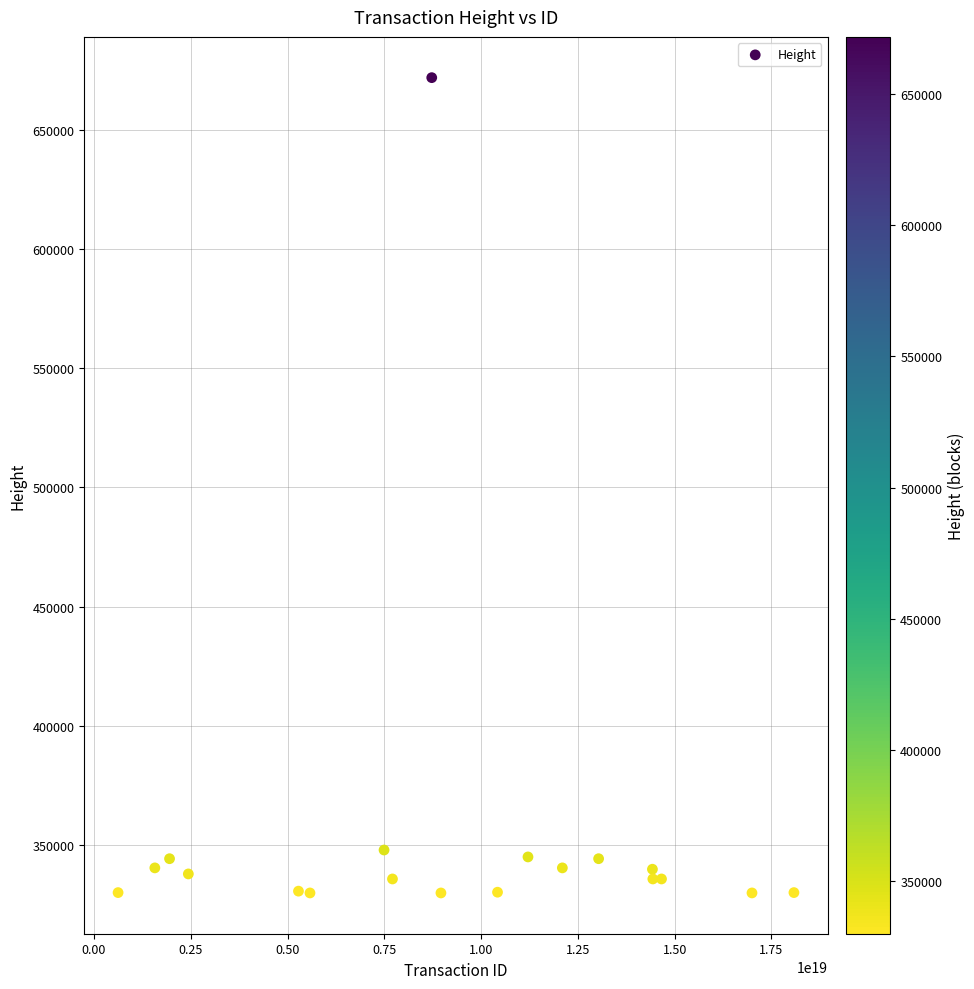

What is the range of Y values (max minus min)?

341909